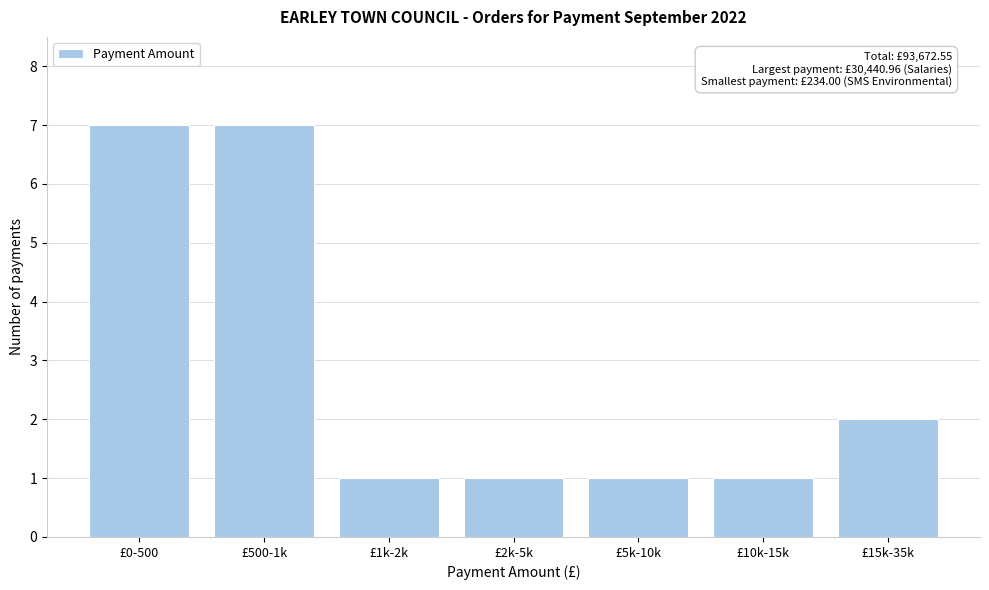

Reading left to right, extract all data points from this chart.

£0-500=7	£500-1k=7	£1k-2k=1	£2k-5k=1	£5k-10k=1	£10k-15k=1	£15k-35k=2